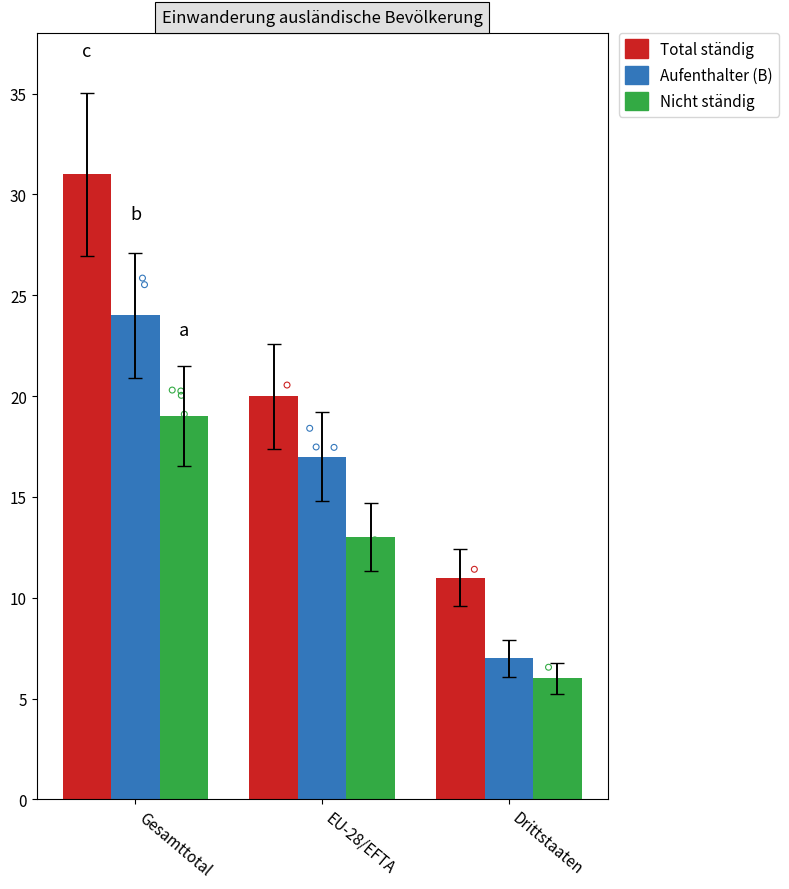

Which series has the largest total across all categories?

Total ständig